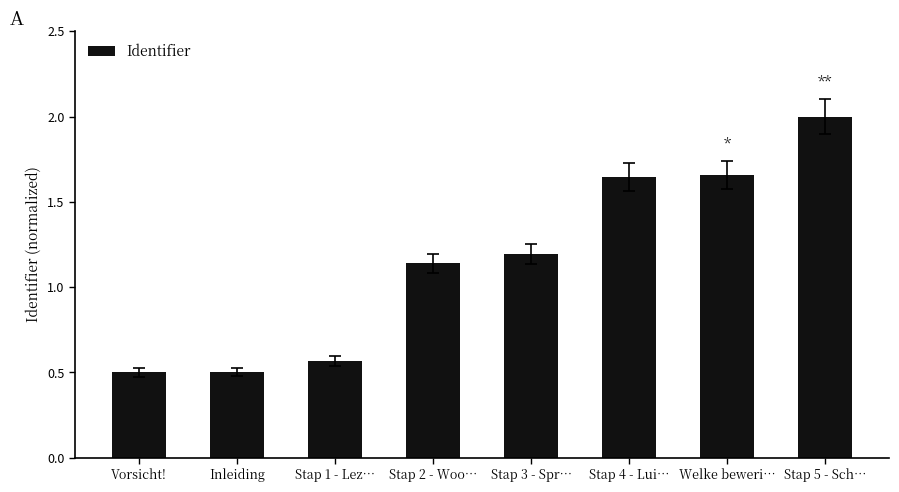

What is the label of the 1st bar from the left?

Vorsicht!